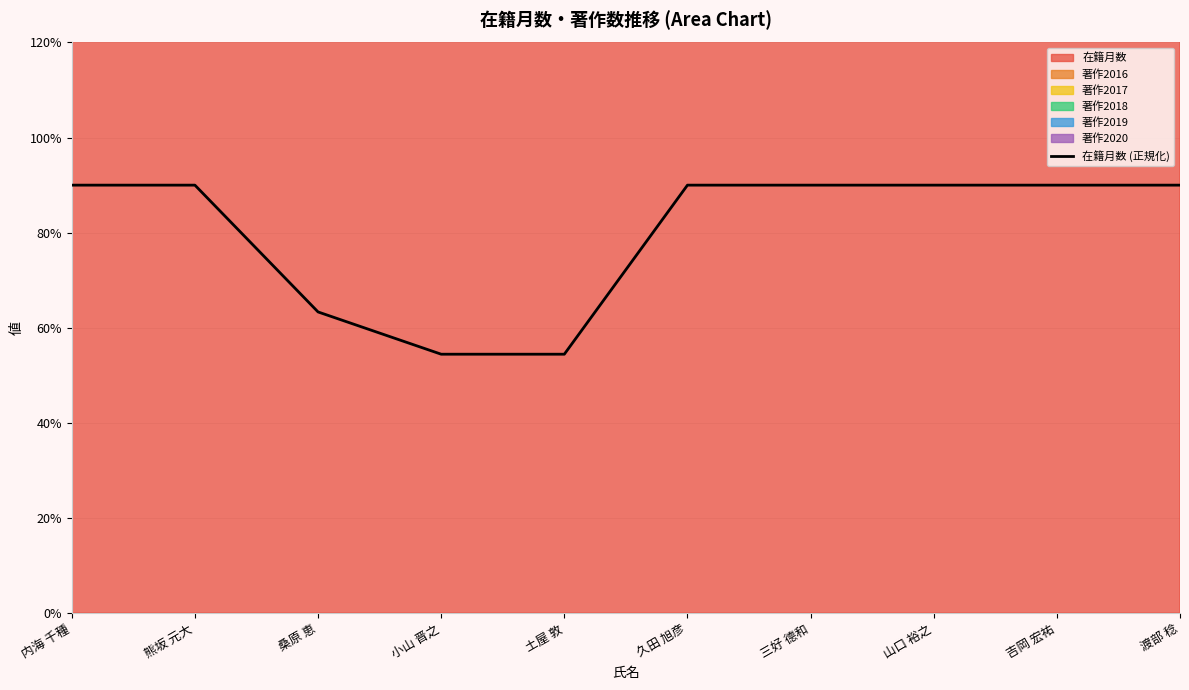

Is it true that the value at 土屋 敦 is 0.2?

False